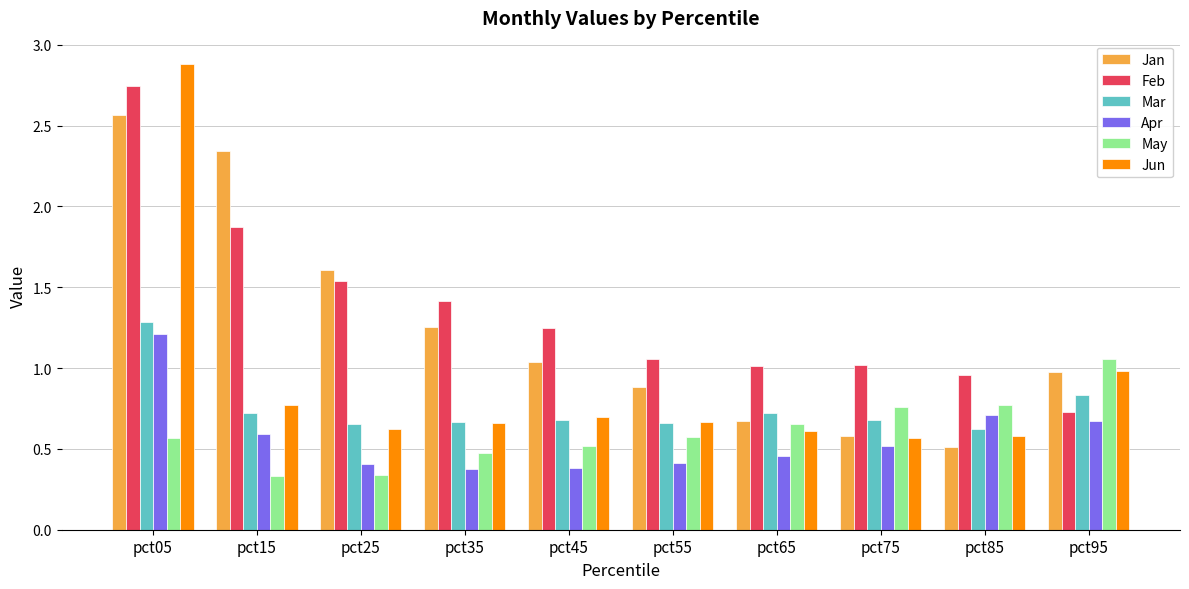

What is the sum of the Feb values at pct45 and pct05?

4.0